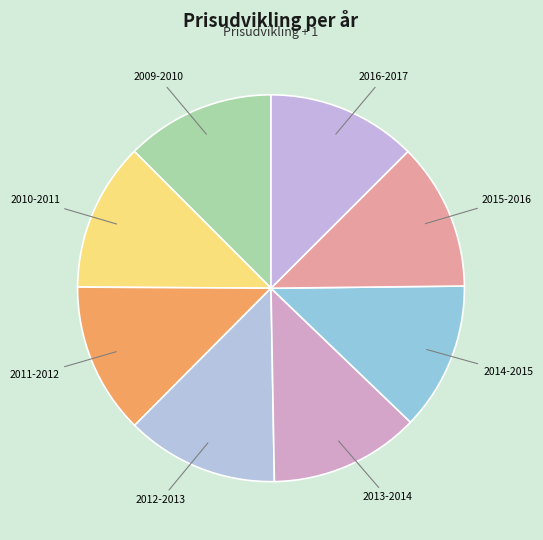

Is there any slice that represents more than half of the pie?

No